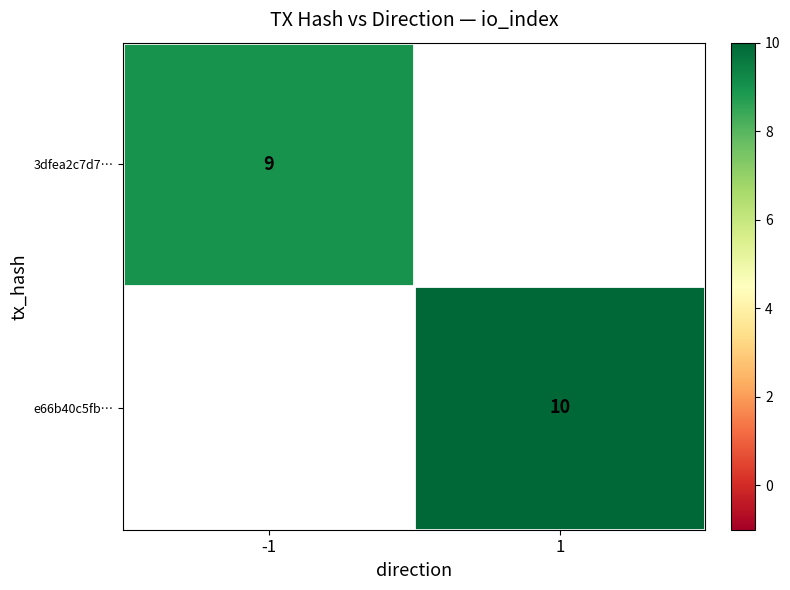

The value of e66b40c5fb… at 1 is 10. True or false?

True